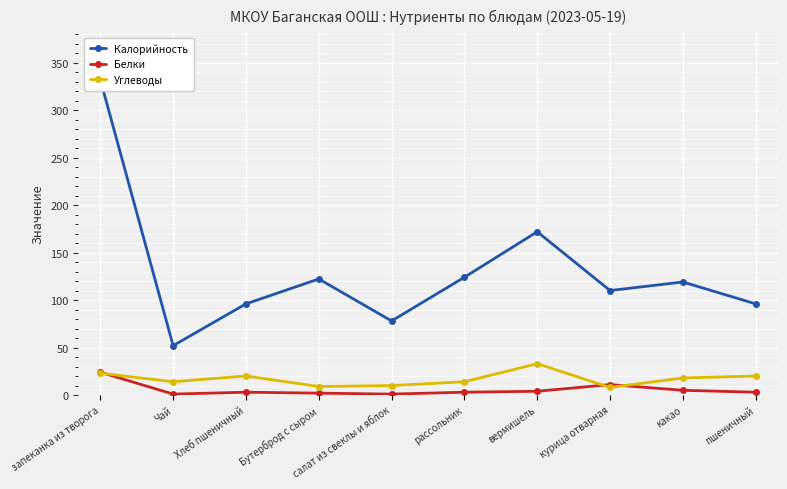

What is the highest value of the Углеводы series?

33.0